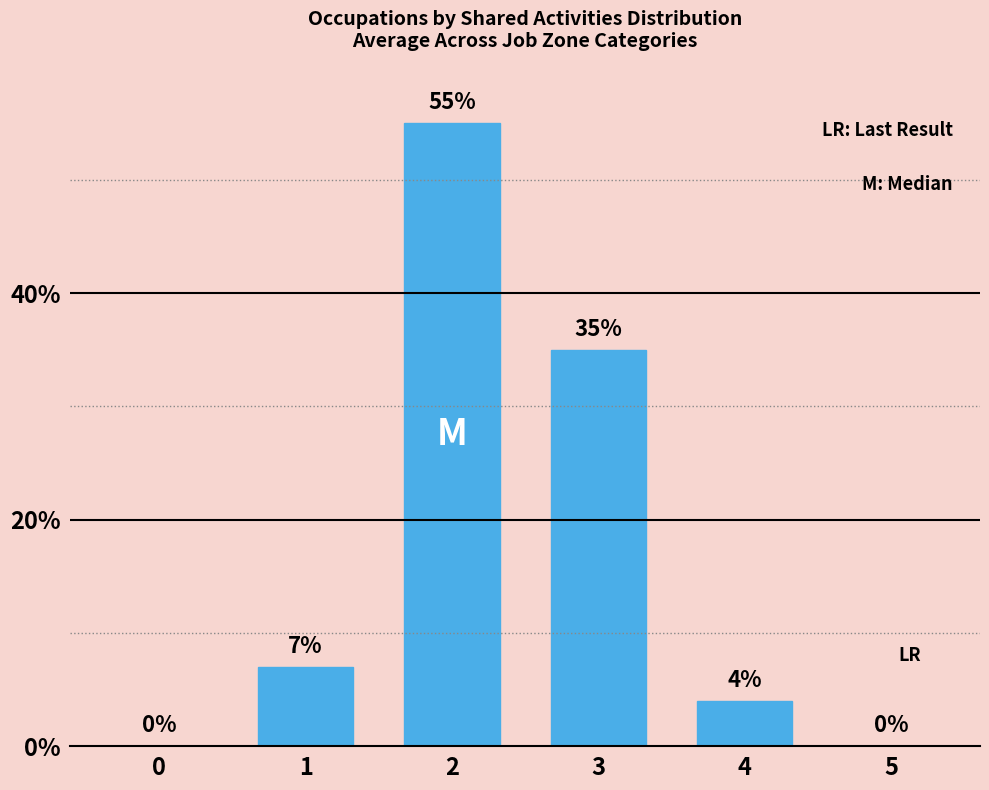

True or false: the data shows 7 at 1.

True